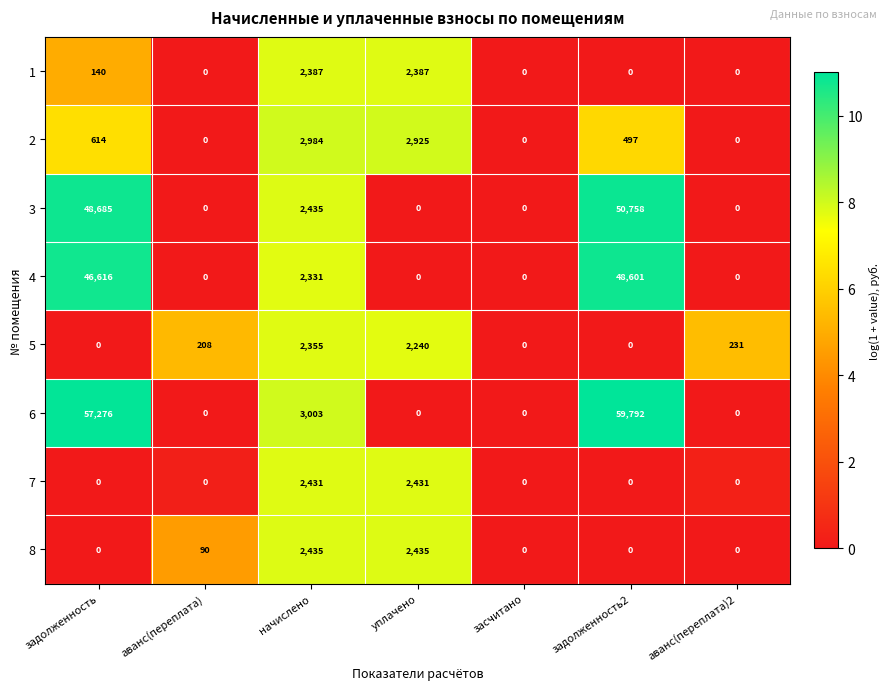

At which category is the sum across all series the highest?

задолженность2